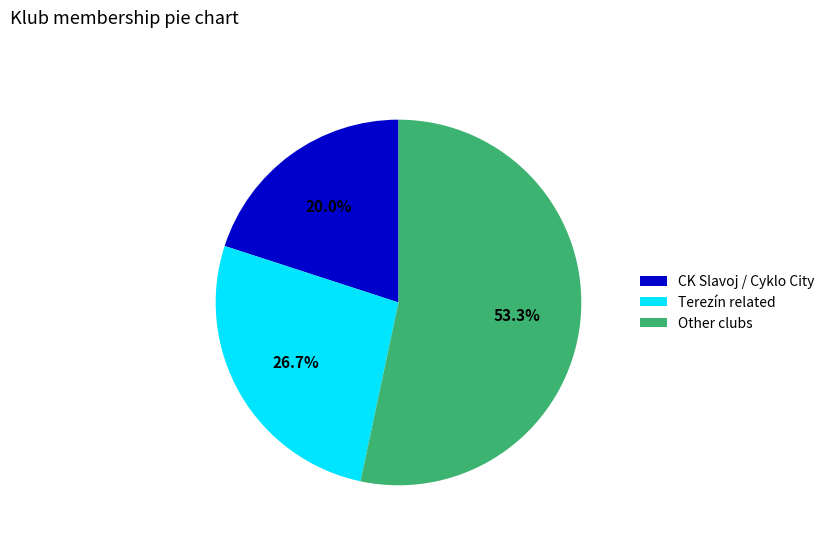

To the nearest percent, what is the difference between the largest and smallest slice percentages?

33%